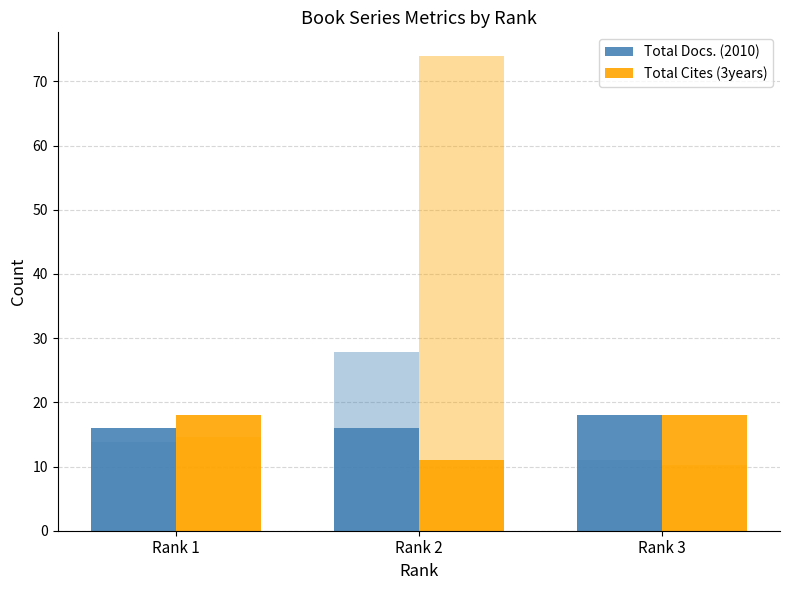

Which has a higher value, Rank 2 or Rank 1?

Rank 2